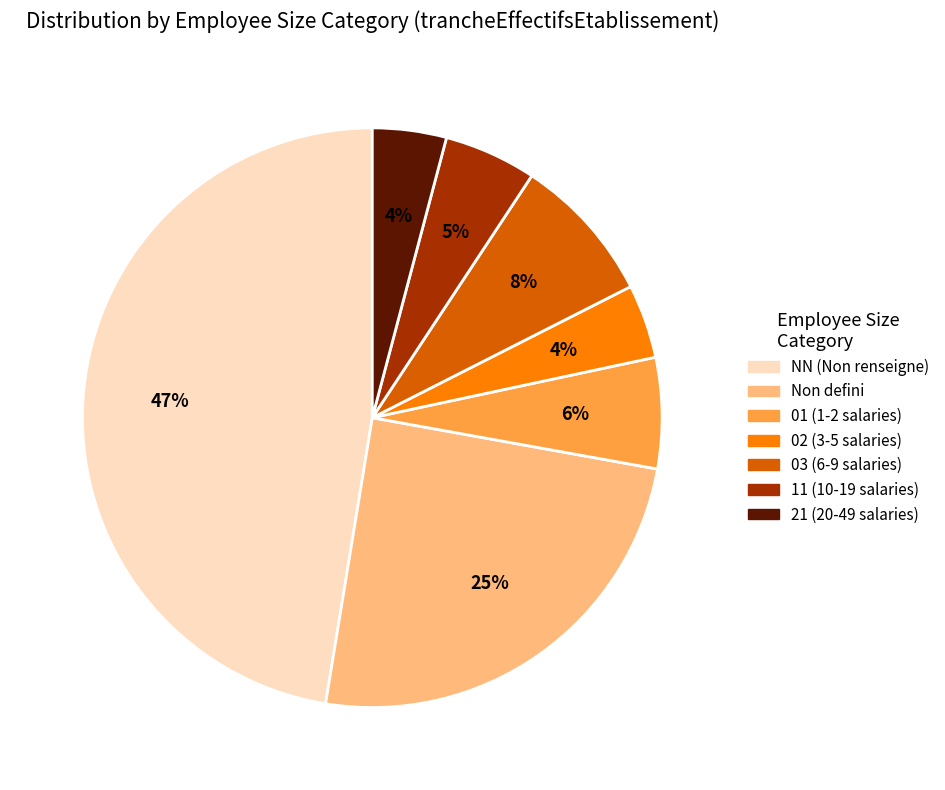

To the nearest percent, what is the combined percentage of 02 (3-5 salaries) and 03 (6-9 salaries)?

12%